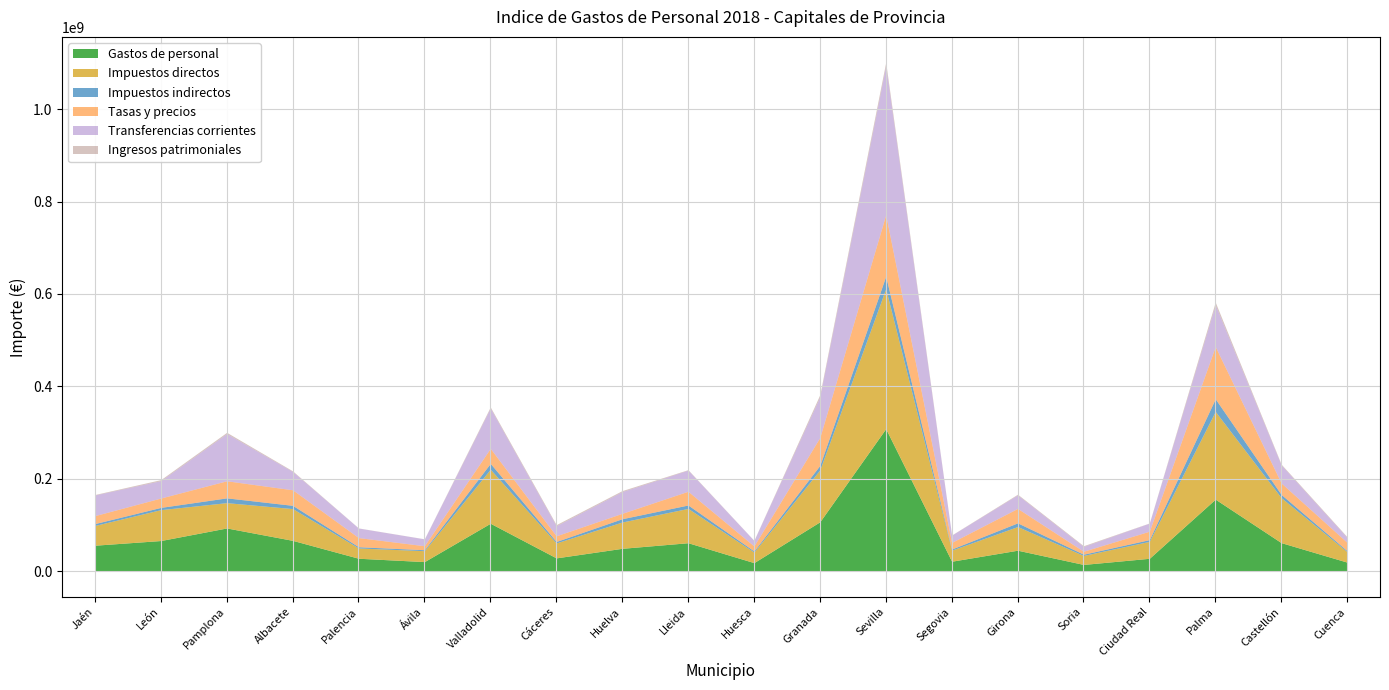

Reading left to right, transcribe all the data shown in this chart.

Gastos de personal: Jaén=56568006.2	León=66692531.0	Pamplona=93873221.1	Albacete=67046720.8	Palencia=28344221.2	Ávila=21108845.7	Valladolid=104065402.7	Cáceres=29170394.4	Huelva=49847236.2	Lleida=61945420.1	Huesca=18886000.2	Granada=107252312.4	Sevilla=308732638.4	Segovia=21923094.0	Girona=45742698.0	Soria=14992003.1	Ciudad Real=28246347.1	Palma=156203115.1	Castellón=62123778.4	Cuenca=19942347.3
Impuestos directos: Jaén=42720288.6	León=66805086.9	Pamplona=54736261.9	Albacete=68741639.6	Palencia=22256101.3	Ávila=23609373.1	Valladolid=116805470.8	Cáceres=32352297.9	Huelva=56909537.4	Lleida=74206025.4	Huesca=22841684.7	Granada=112276525.0	Sevilla=302768025.0	Segovia=23921282.2	Girona=51207367.0	Soria=19422292.9	Ciudad Real=36663129.7	Palma=189760906.3	Castellón=97341340.0	Cuenca=22537304.1
Impuestos indirectos: Jaén=4067139.5	León=4867452.9	Pamplona=10345376.1	Albacete=7026903.3	Palencia=2657643.3	Ávila=2077556.1	Valladolid=12725906.1	Cáceres=3100735.1	Huelva=7109295.5	Lleida=7396783.5	Huesca=2424114.5	Granada=9740359.0	Sevilla=26882063.4	Segovia=2448770.0	Girona=7942436.2	Soria=2694484.2	Ciudad Real=3738271.2	Palma=27391350.7	Castellón=6960357.3	Cuenca=2164393.1
Tasas y precios: Jaén=17187368.1	León=20290141.1	Pamplona=36951761.4	Albacete=33624397.9	Palencia=19746451.2	Ávila=8636685.6	Valladolid=32511884.6	Cáceres=12307677.6	Huelva=11646349.2	Lleida=29707357.7	Huesca=10746965.3	Granada=60360339.0	Sevilla=133006454.8	Segovia=14295937.2	Girona=31265478.2	Soria=6400883.7	Ciudad Real=18226329.3	Palma=112936580.0	Castellón=24725825.4	Cuenca=17997949.0
Transferencias corrientes: Jaén=44634197.0	León=37539061.0	Pamplona=102069729.7	Albacete=39616901.3	Palencia=20651104.3	Ávila=14797742.2	Valladolid=86920054.9	Cáceres=21687249.5	Huelva=47042243.1	Lleida=45698039.0	Huesca=12033707.6	Granada=87889423.4	Sevilla=321739850.2	Segovia=15721216.3	Girona=29250346.6	Soria=10290860.2	Ciudad Real=17423402.1	Palma=90095100.5	Castellón=39087909.5	Cuenca=10593481.0
Ingresos patrimoniales: Jaén=1079748.2	León=2243302.2	Pamplona=2762488.9	Albacete=1367923.9	Palencia=279822.5	Ávila=214085.2	Valladolid=2676357.5	Cáceres=2457527.8	Huelva=2141935.4	Lleida=1057313.9	Huesca=183480.2	Granada=4790616.5	Sevilla=7895175.3	Segovia=425587.2	Girona=1507691.6	Soria=1707378.0	Ciudad Real=436925.4	Palma=6170839.1	Castellón=1699803.4	Cuenca=1628268.6